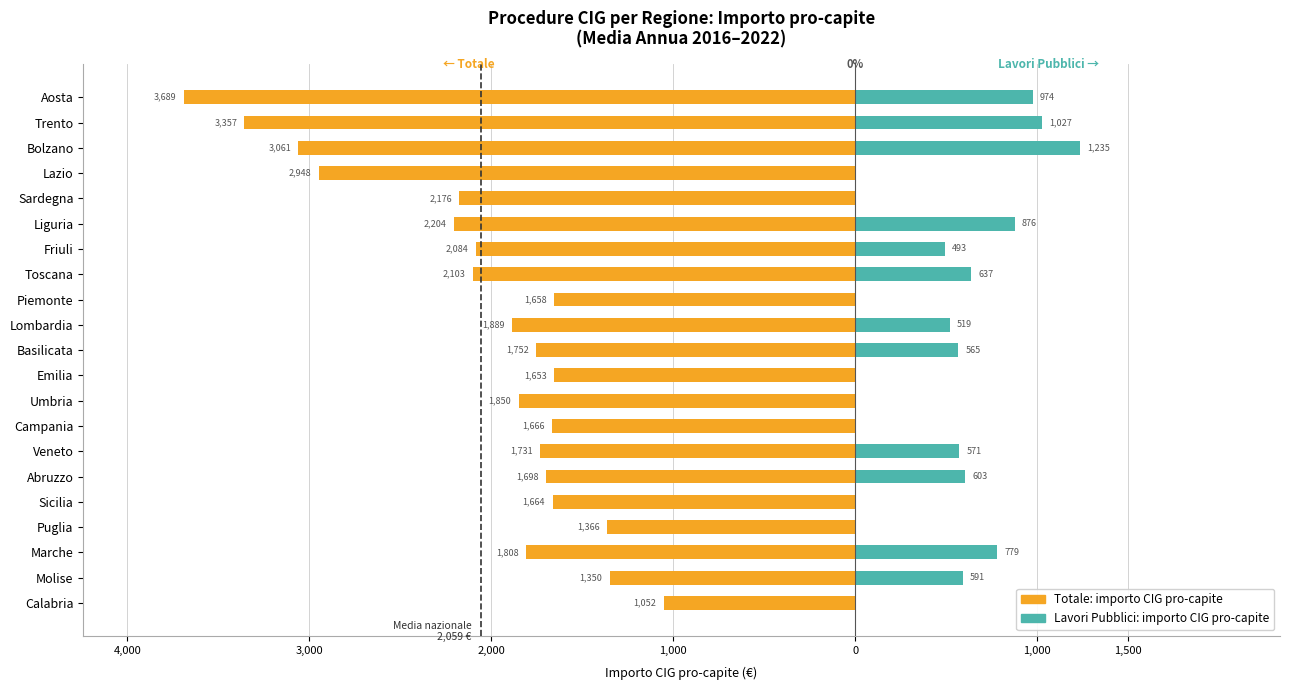

Count the number of categories in the chart.

21